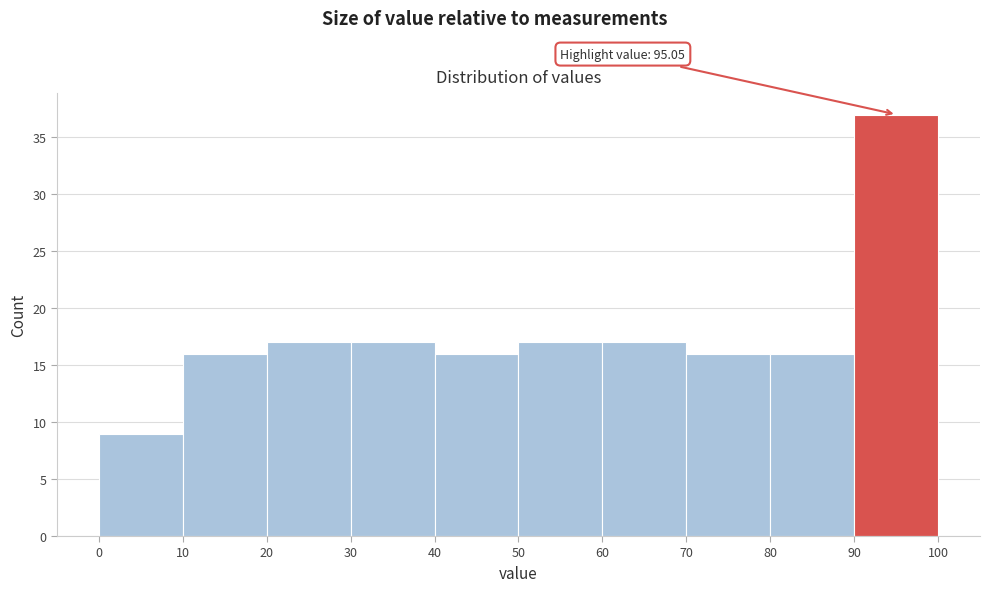

Which range on the x-axis has the tallest bar?

90 to 100